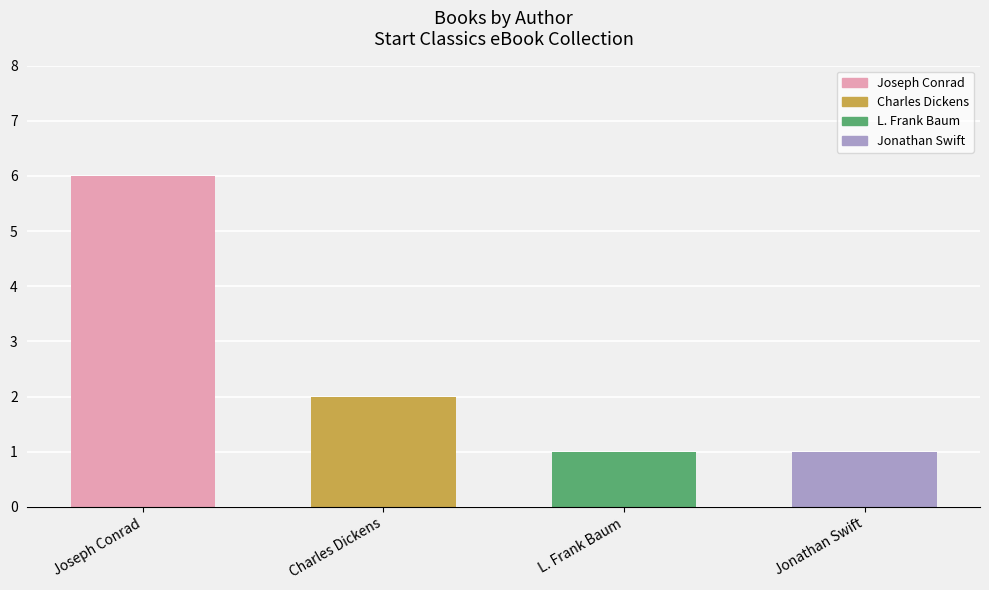

What is the label of the 3rd bar from the left?

L. Frank Baum